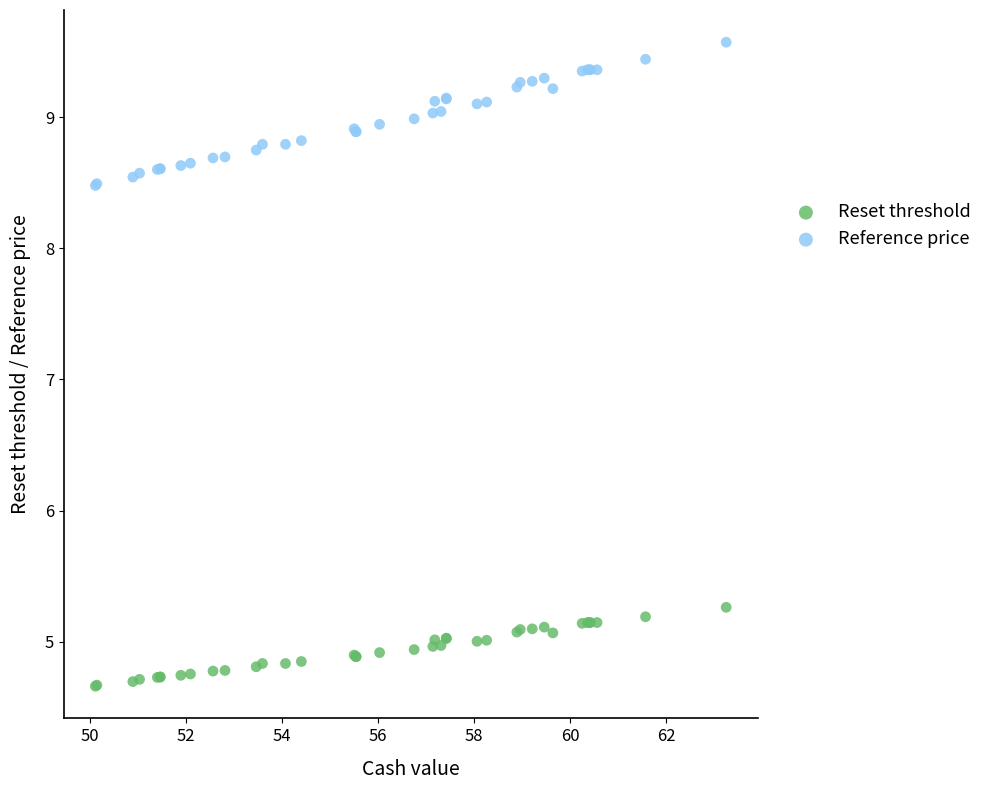

Which series has the widest spread of Y values?

Reference price